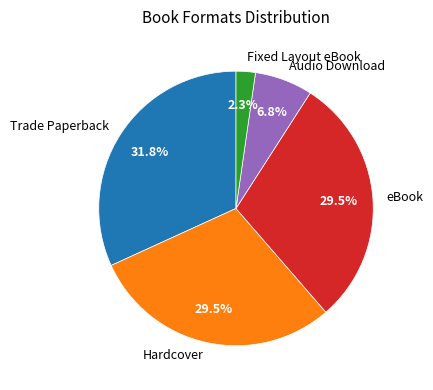

Is there a majority slice in this chart?

No